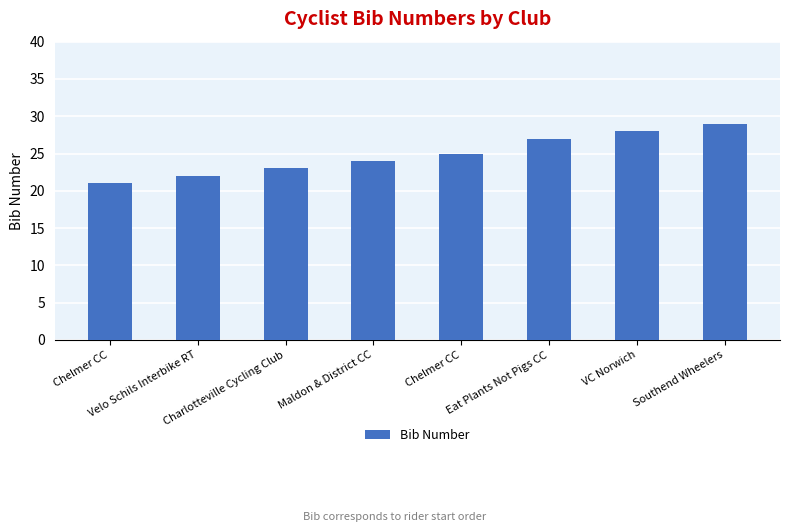

List the labels in order of value, smallest first.

Chelmer CC, Velo Schils Interbike RT, Charlotteville Cycling Club, Maldon & District CC, Chelmer CC, Eat Plants Not Pigs CC, VC Norwich, Southend Wheelers